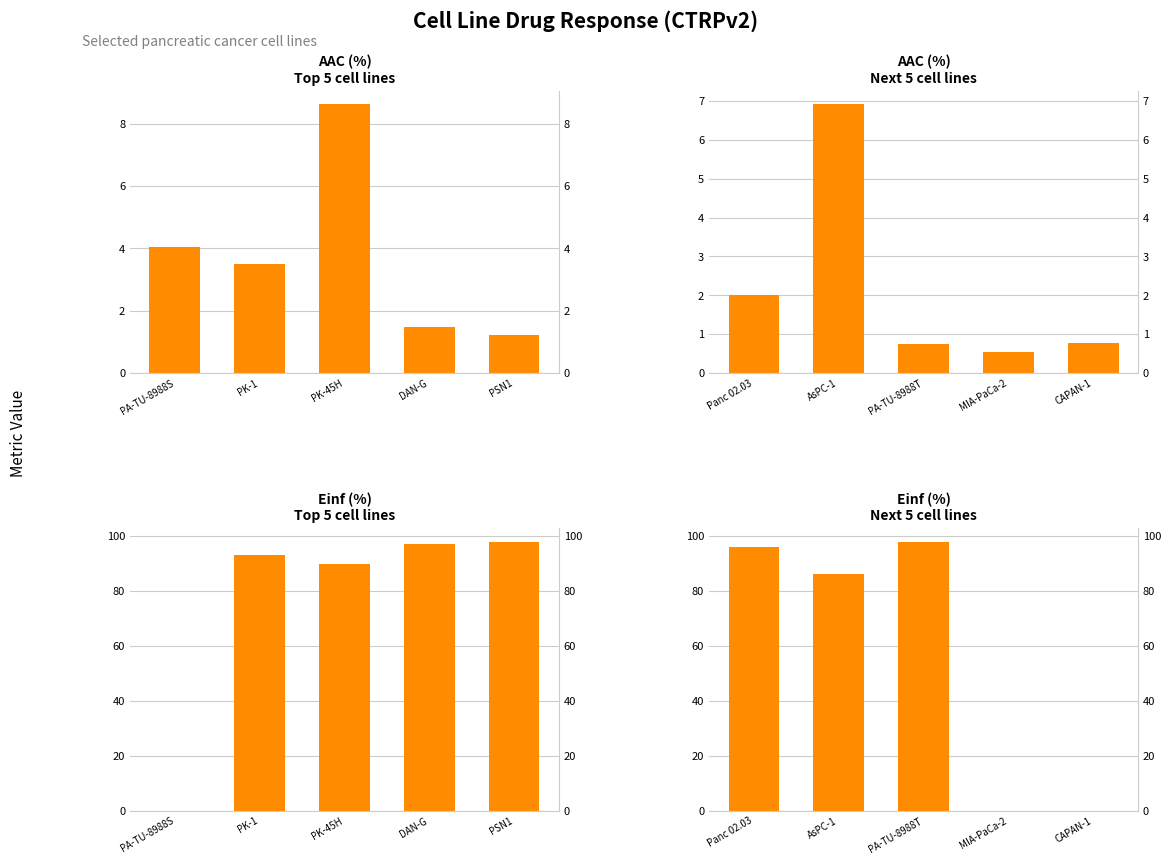

What is the label of the 2nd bar from the right?

MIA-PaCa-2